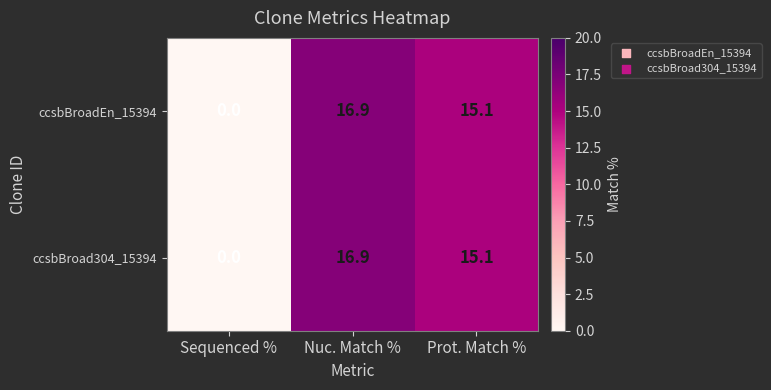

At which label is ccsbBroadEn_15394 closest to 8?

Prot. Match %